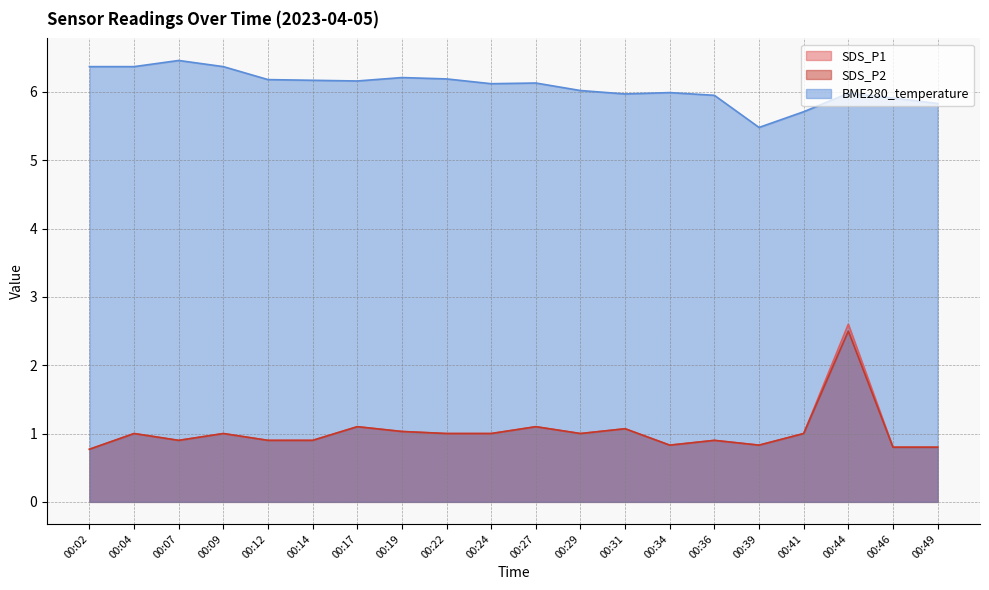

Which series has the widest spread of values?

SDS_P1